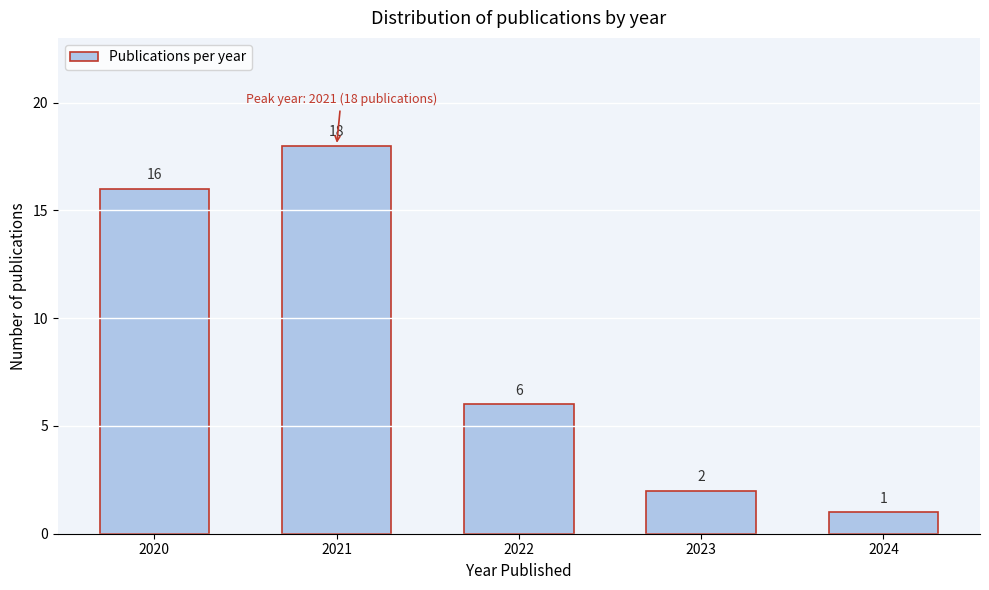

Reading left to right, extract all data points from this chart.

16	18	6	2	1